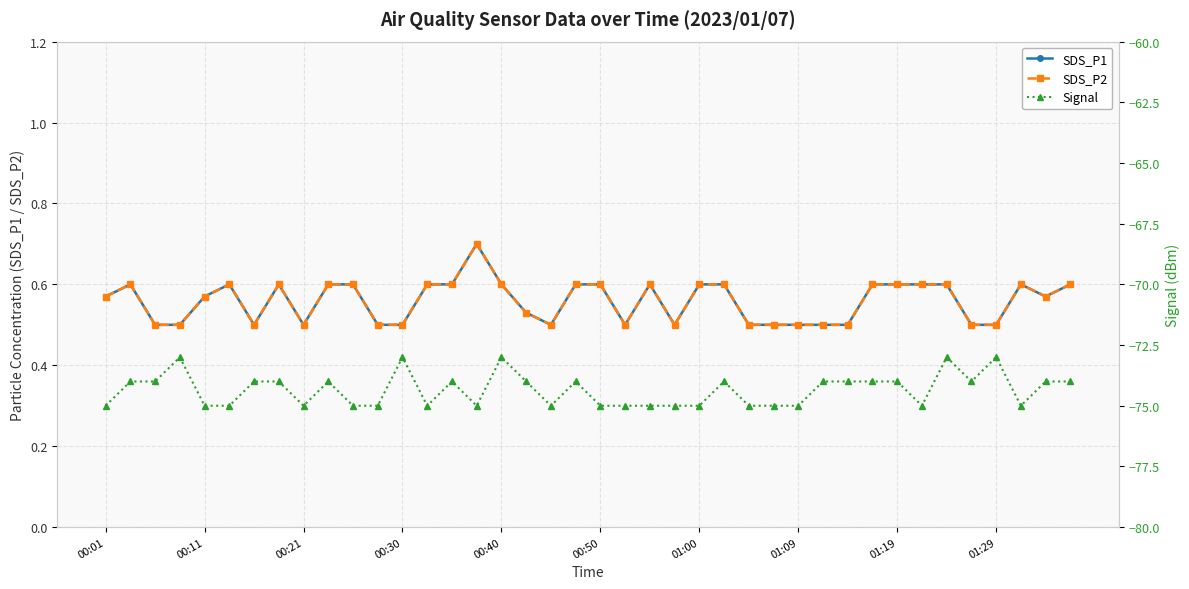

What is the average value of the Signal series?

-74.3